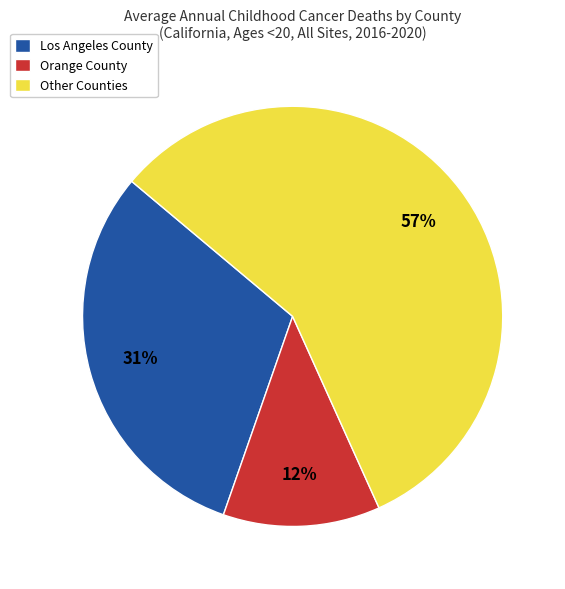

How many segments does this pie chart have?

3